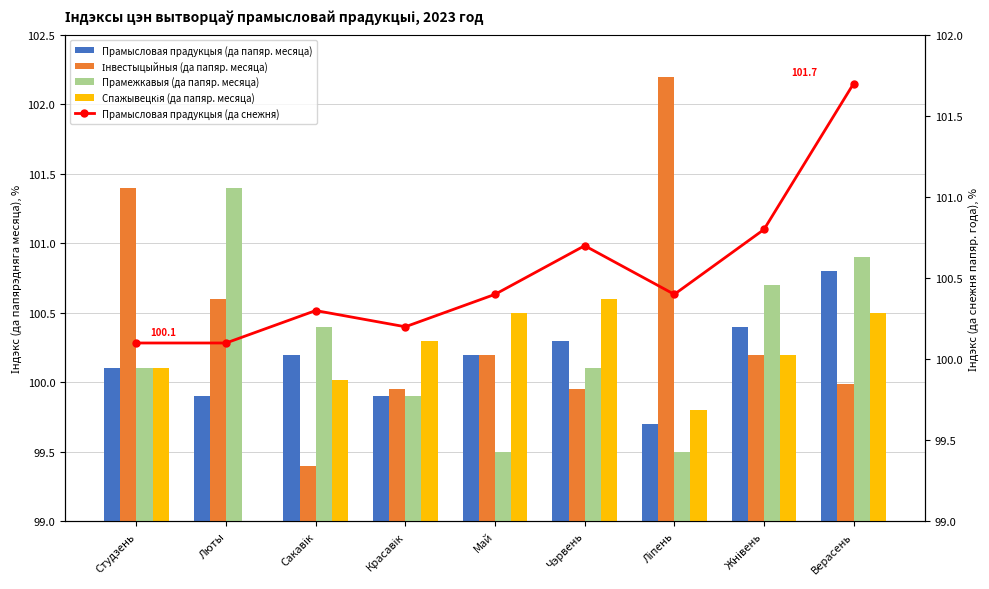

Reading left to right, extract all data points from this chart.

Прамысловая прадукцыя (да папяр. месяца): 100.1	99.9	100.2	99.9	100.2	100.3	99.7	100.4	100.8
Інвестыцыйныя (да папяр. месяца): 101.4	100.6	99.4	100.0	100.2	100.0	102.2	100.2	100.0
Прамежкавыя (да папяр. месяца): 100.1	101.4	100.4	99.9	99.5	100.1	99.5	100.7	100.9
Спажывецкія (да папяр. месяца): 100.1	98.1	100.0	100.3	100.5	100.6	99.8	100.2	100.5
Прамысловая прадукцыя (да снежня): 100.1	100.1	100.3	100.2	100.4	100.7	100.4	100.8	101.7